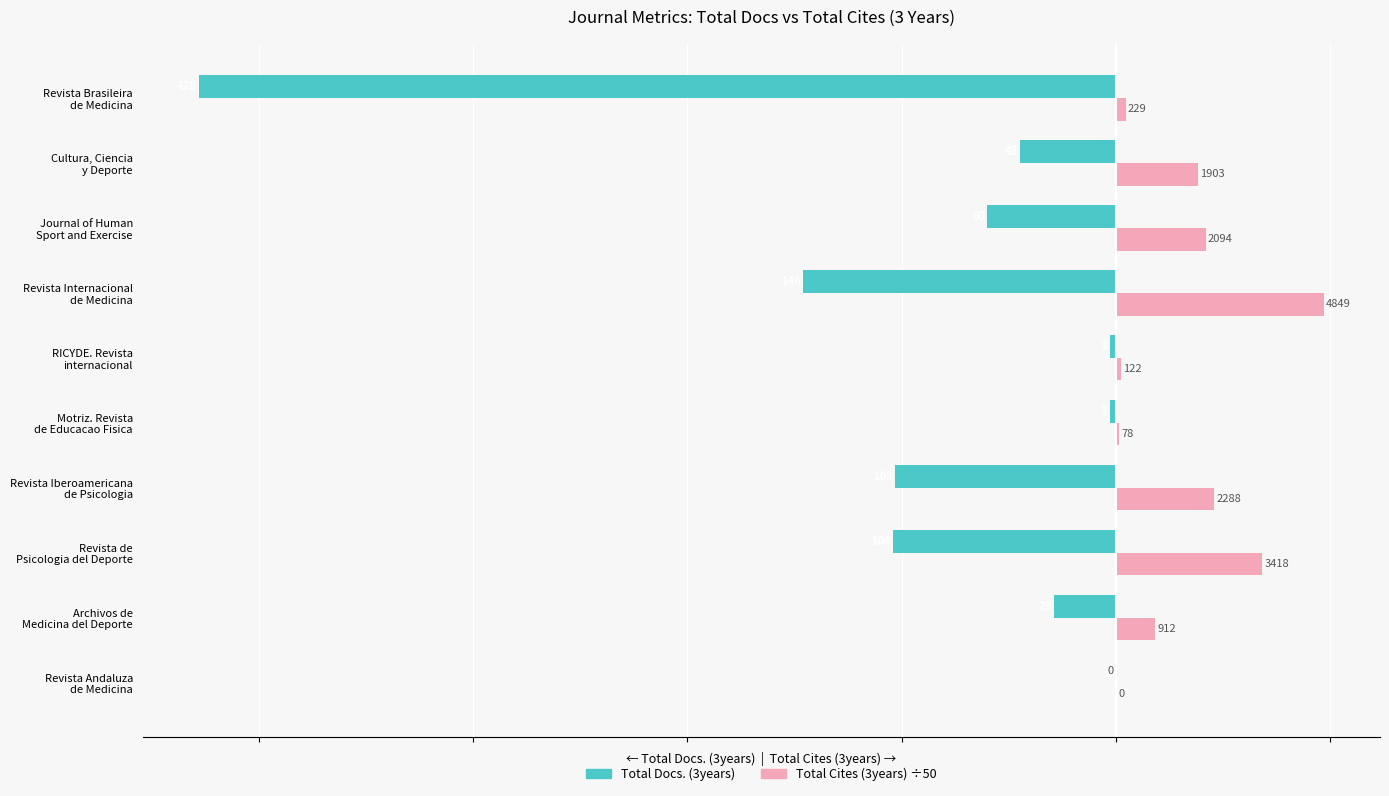

Reading left to right, what are all the values shown in this chart?

Total Docs. (3years): 0.0	-29.0	-104.0	-103.0	-3.0	-3.0	-146.0	-60.0	-45.0	-428.0
Total Cites (3years): 0.0	18.2	68.4	45.8	1.6	2.4	97.0	41.9	38.1	4.6